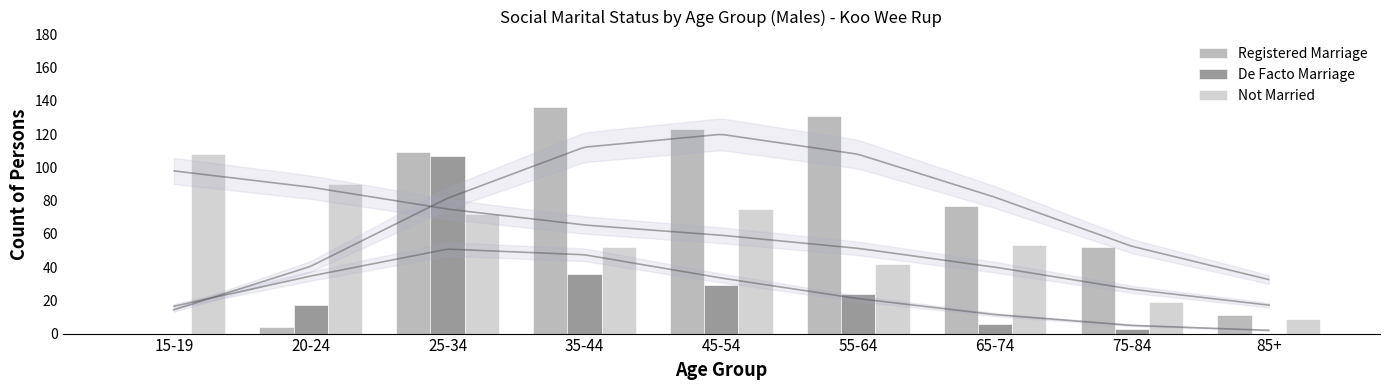

Reading right to left, what are all the values shown in this chart?

Registered Marriage: 11	52	77	131	123	136	109	4	0
De Facto Marriage: 0	3	6	24	29	36	107	17	0
Not Married: 9	19	53	42	75	52	72	90	108